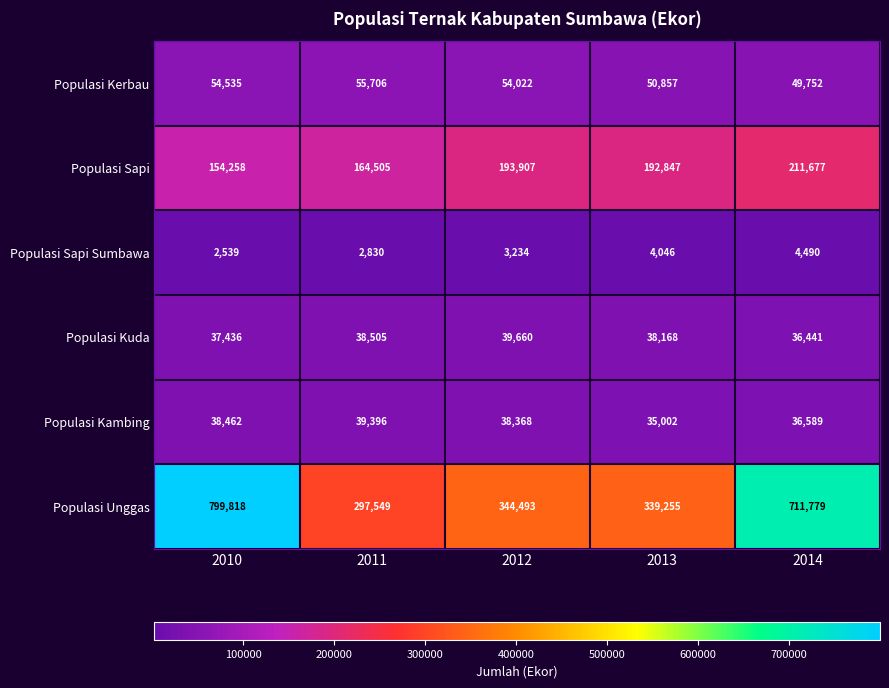

Which label corresponds to the largest value in the chart?

2010